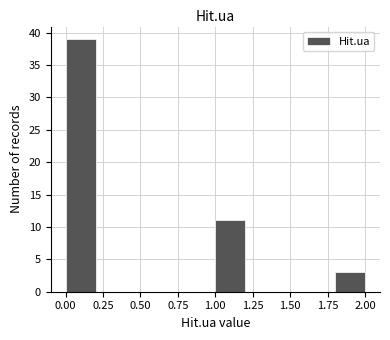

Reading left to right, list every bar in this chart as the range it spans on the x-axis followed by its height. The values are not printed on the chart, so give them approximately, as read against the axis.

0.0 to 0.2: 39
0.2 to 0.4: 0
0.4 to 0.6: 0
0.6 to 0.8: 0
0.8 to 1.0: 0
1.0 to 1.2: 11
1.2 to 1.4: 0
1.4 to 1.6: 0
1.6 to 1.8: 0
1.8 to 2.0: 3